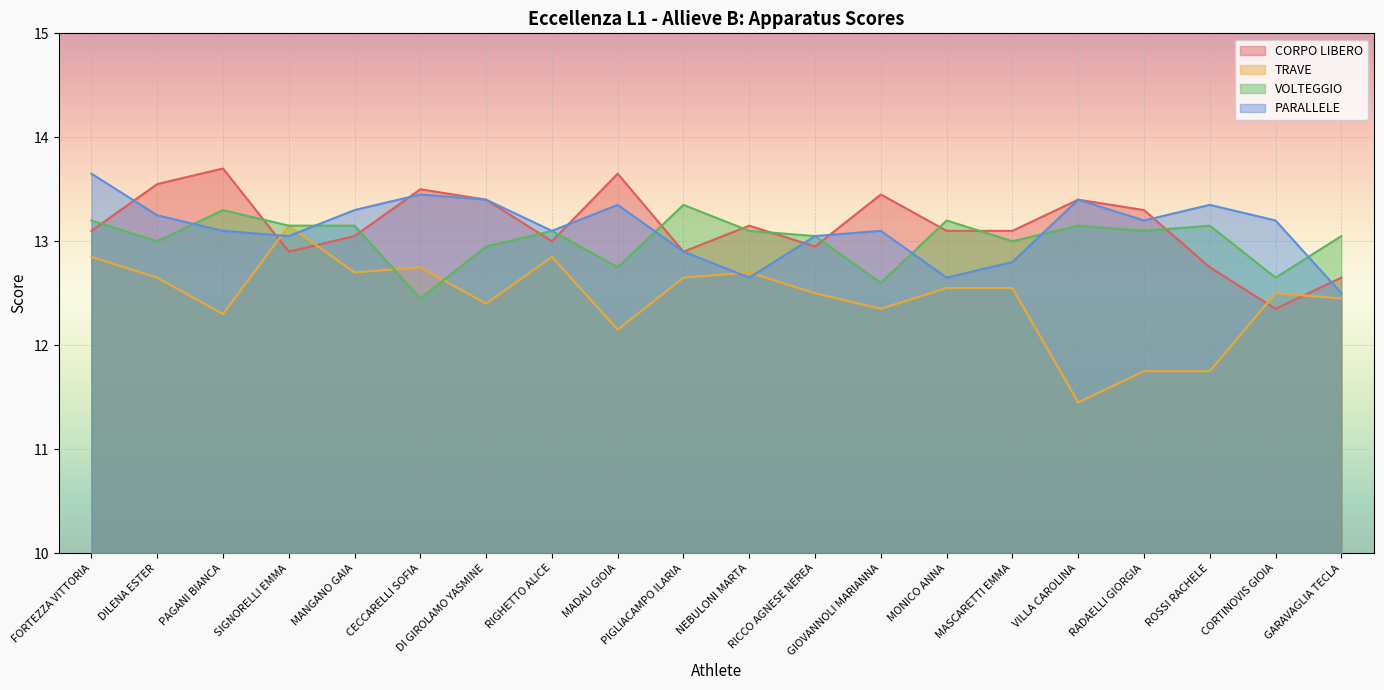

What are all the series names shown in the legend?

CORPO LIBERO, TRAVE, VOLTEGGIO, PARALLELE